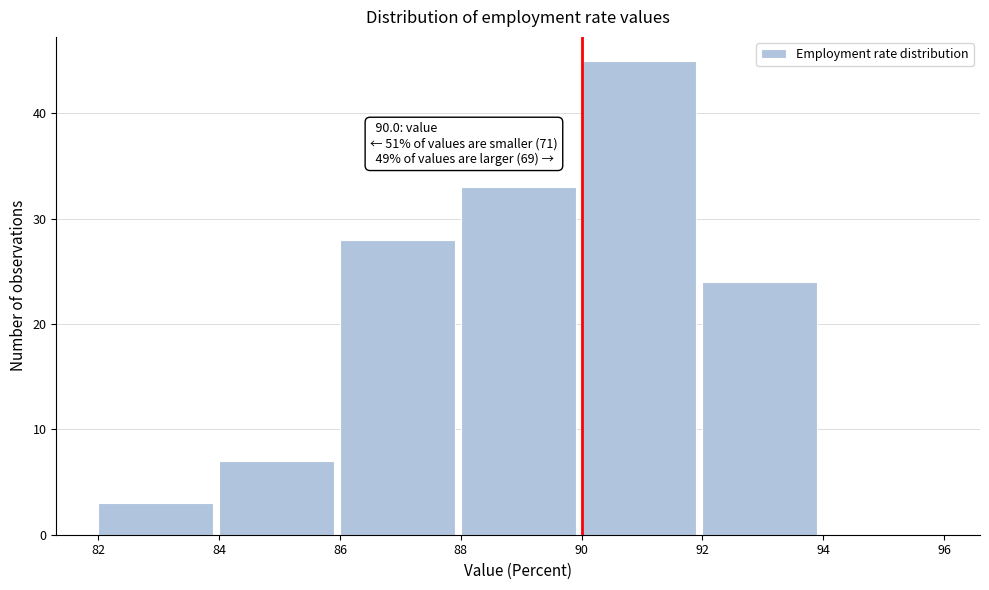

Which range on the x-axis has the tallest bar?

90 to 92